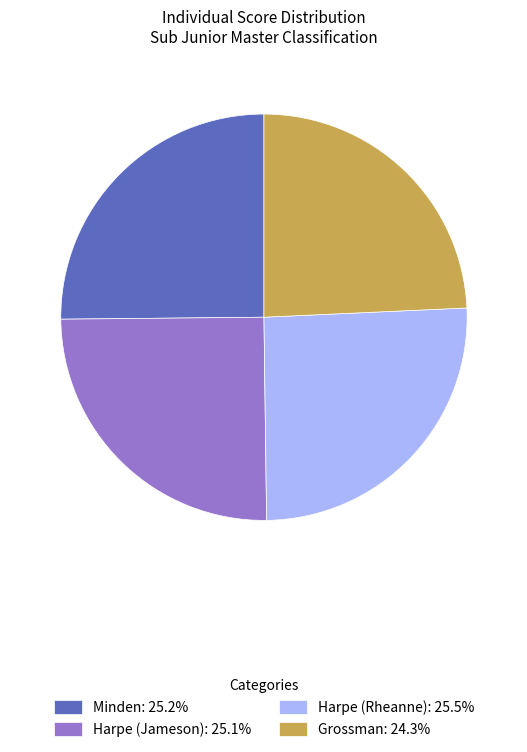

Approximately how many times larger is the value at Harpe (Jameson): 25.1% compared to Grossman: 24.3%?

1.0